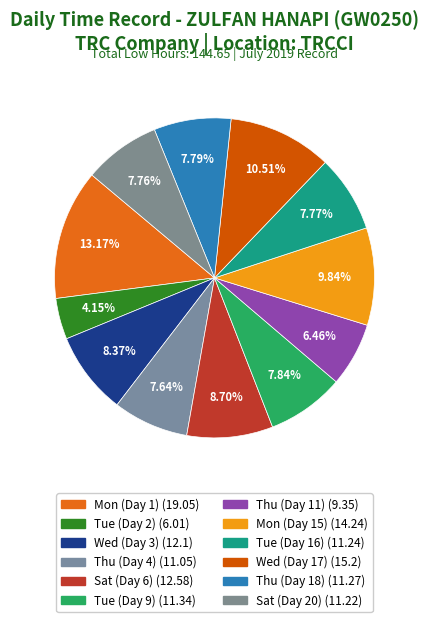

True or false: Wed (Day 17) accounts for 11% of the total.

True